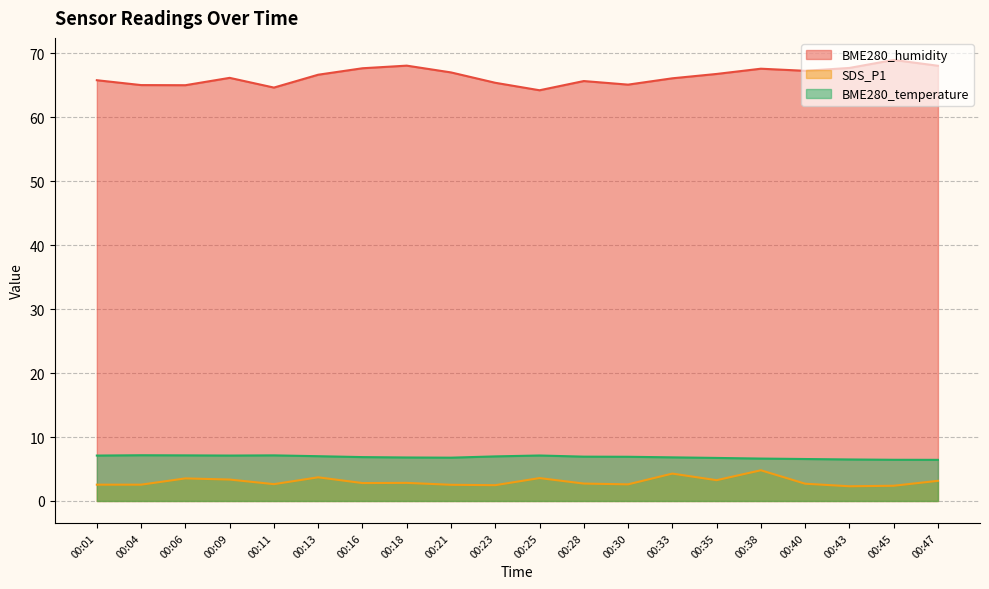

True or false: SDS_P1 and BME280_humidity cross at least once.

False